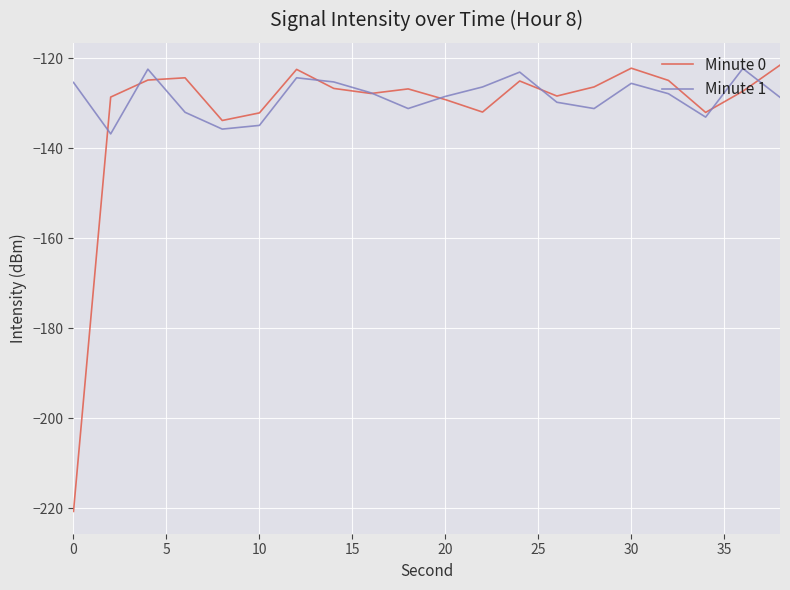

Which series has the widest spread of values?

Minute 0